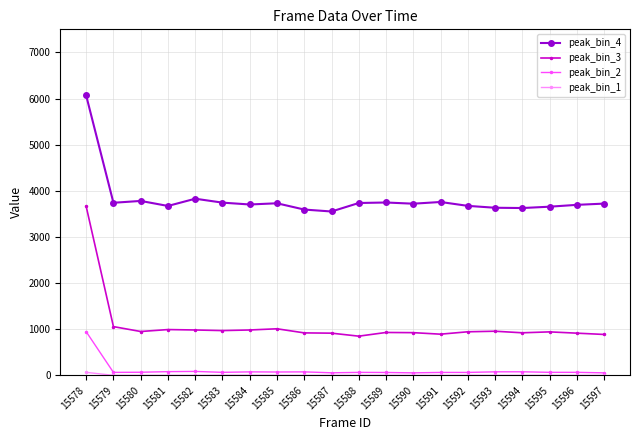

Which series has the largest range (max minus min)?

peak_bin_3